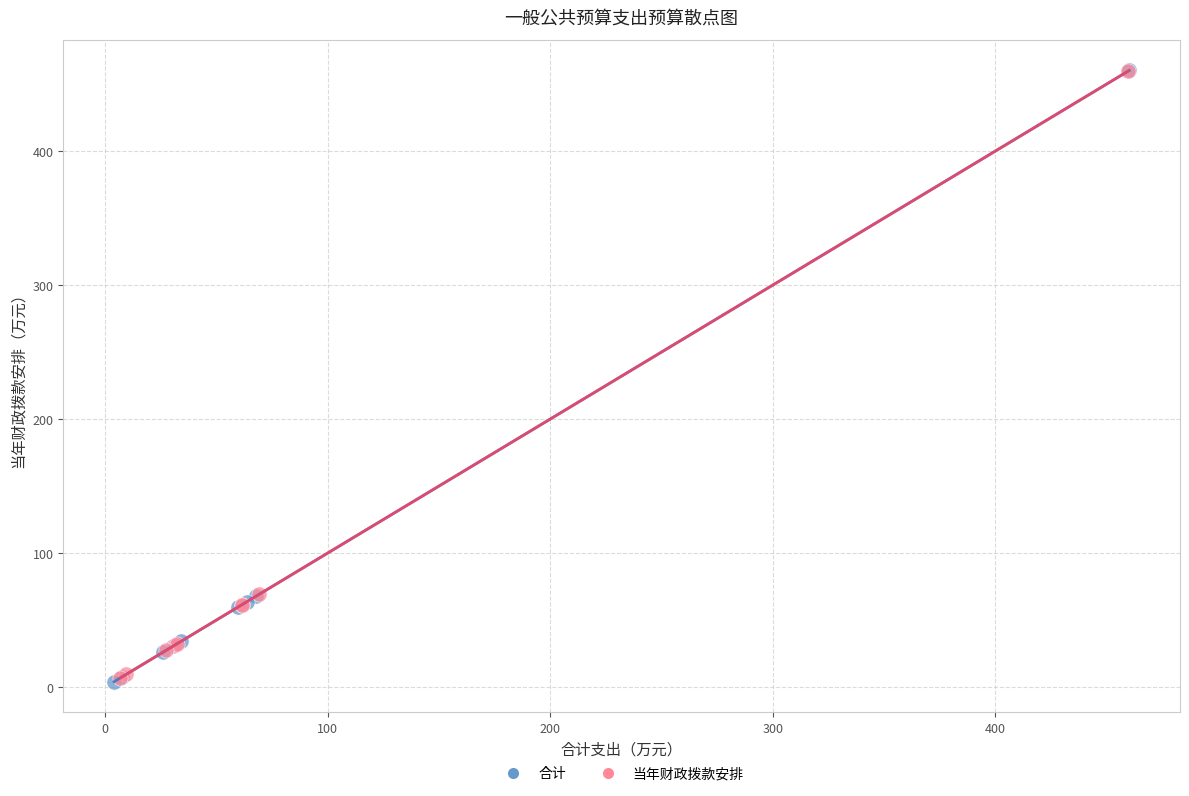

What are all the series names shown in the legend?

合计, 当年财政拨款安排